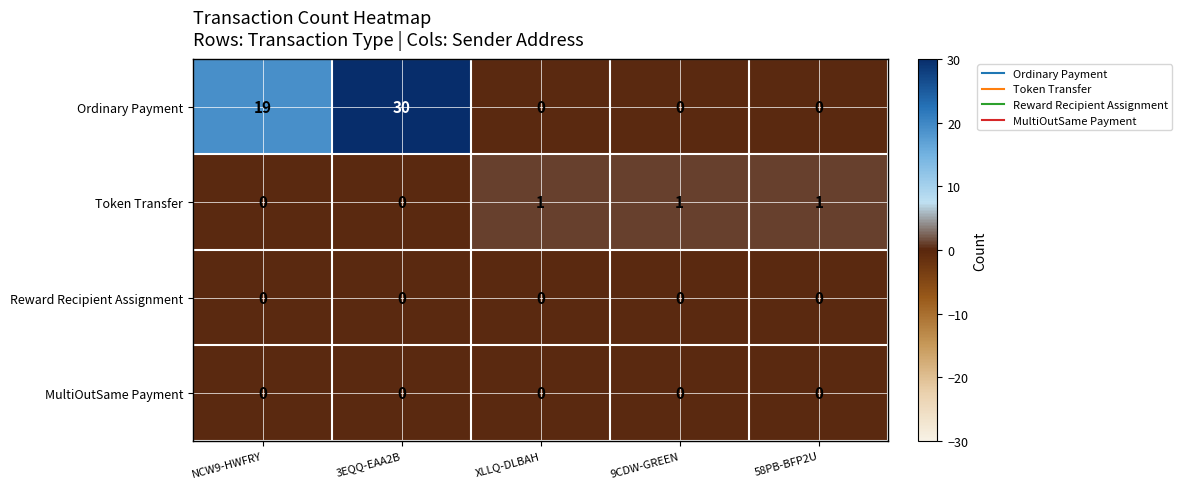

What is the difference between the maximum and minimum values in the Ordinary Payment series?

30